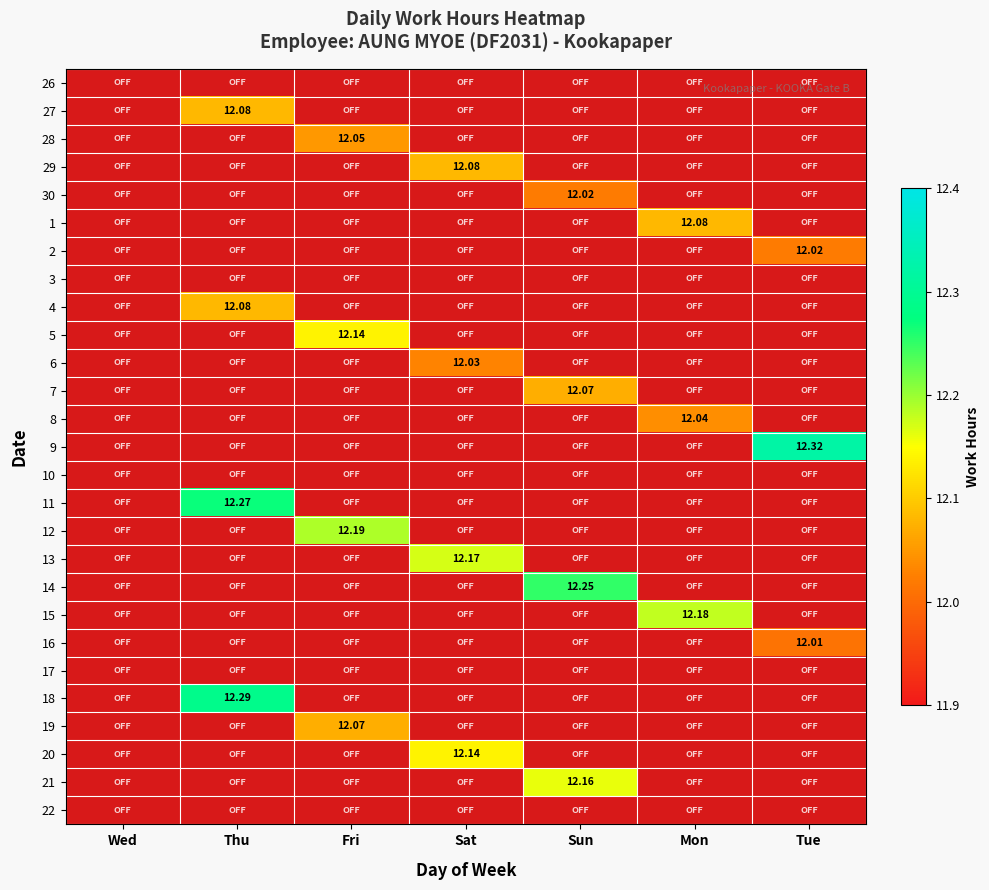

Between Tue and Thu, which is larger?

Thu